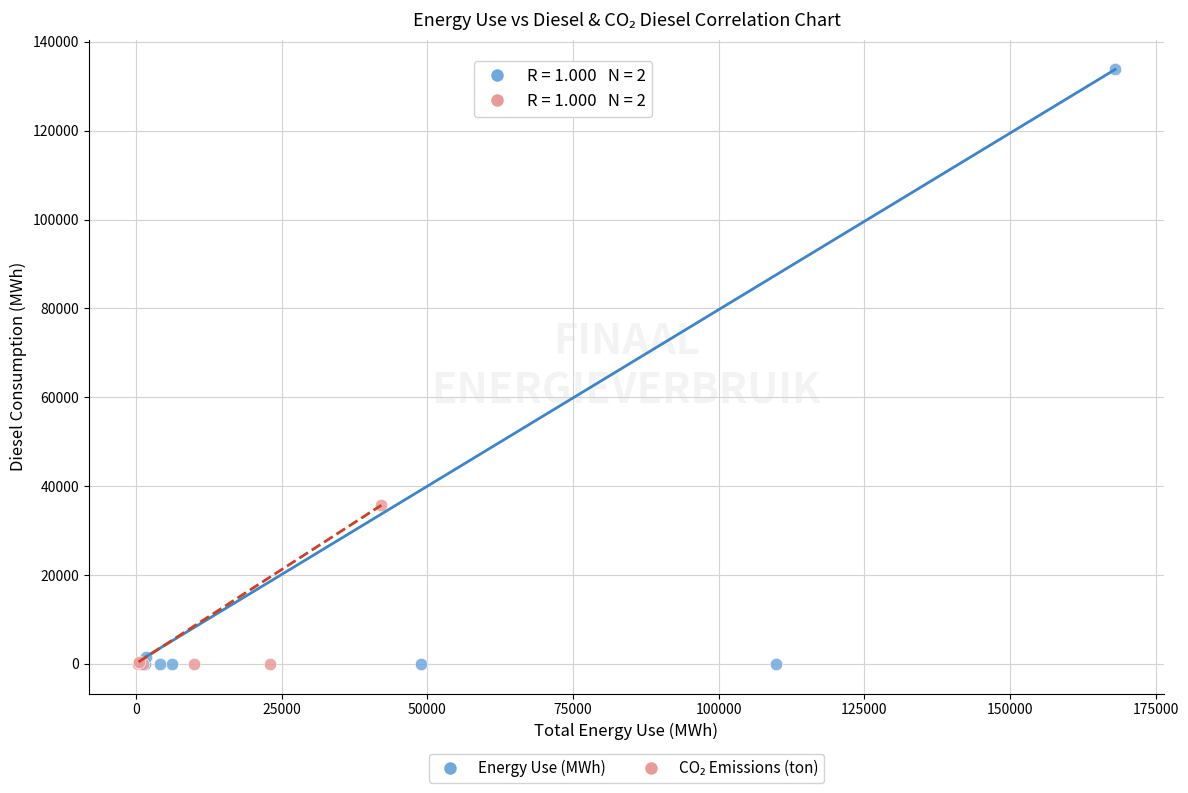

Which series has the largest Y range (max minus min)?

Energy Use (MWh)